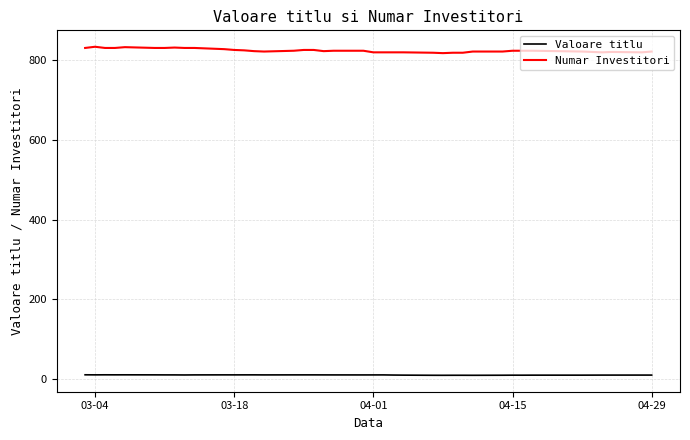

What is the lowest value of the Numar Investitori series?

818.0